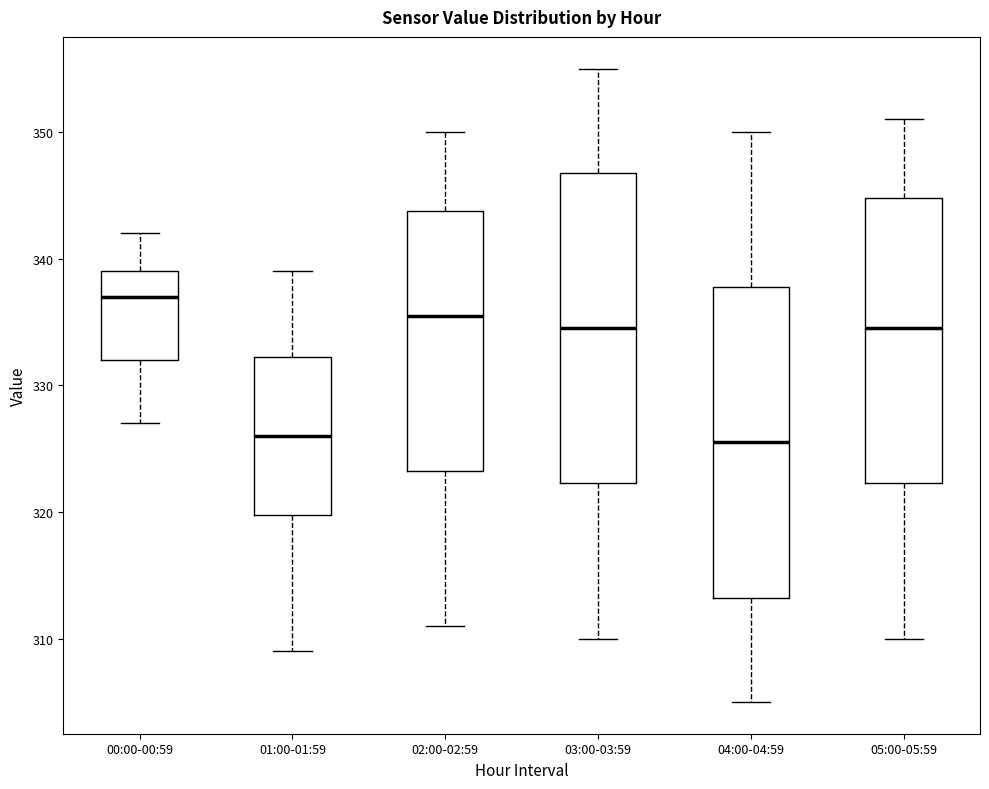

Reading left to right, read every box against the y-axis: the position of its median line, the range the box covers, and the ends of its whiskers. The values are not printed on the chart, so give them approximately, as read against the axis.

00:00-00:59: median 337, box 332 to 339, whiskers 327 to 342
01:00-01:59: median 326, box 320 to 332, whiskers 309 to 339
02:00-02:59: median 336, box 323 to 344, whiskers 311 to 350
03:00-03:59: median 335, box 322 to 347, whiskers 310 to 355
04:00-04:59: median 326, box 313 to 338, whiskers 305 to 350
05:00-05:59: median 335, box 322 to 345, whiskers 310 to 351